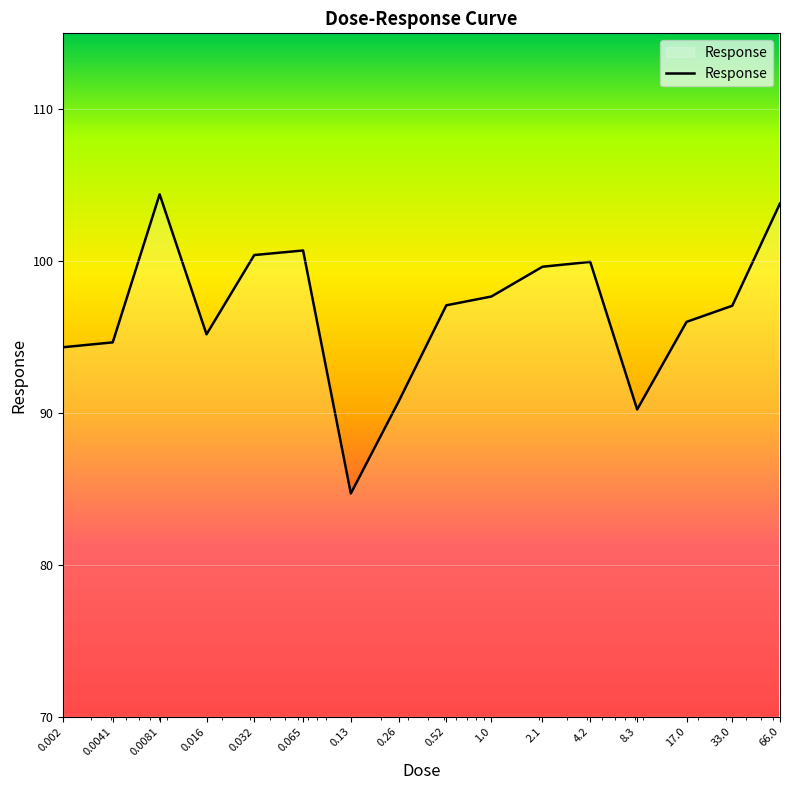

What is the difference between the maximum and minimum values?

19.7